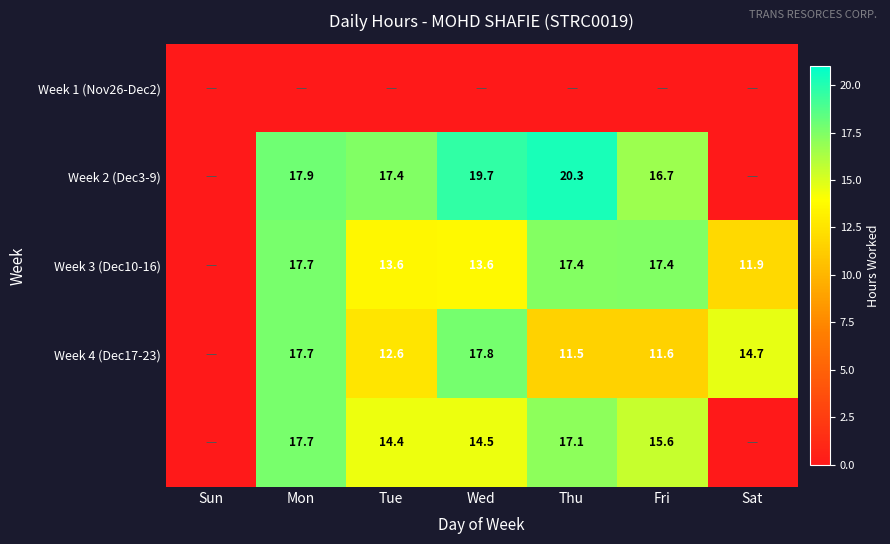

What is the sum of the Week 2 (Dec3-9) values at Wed and Mon?

37.6